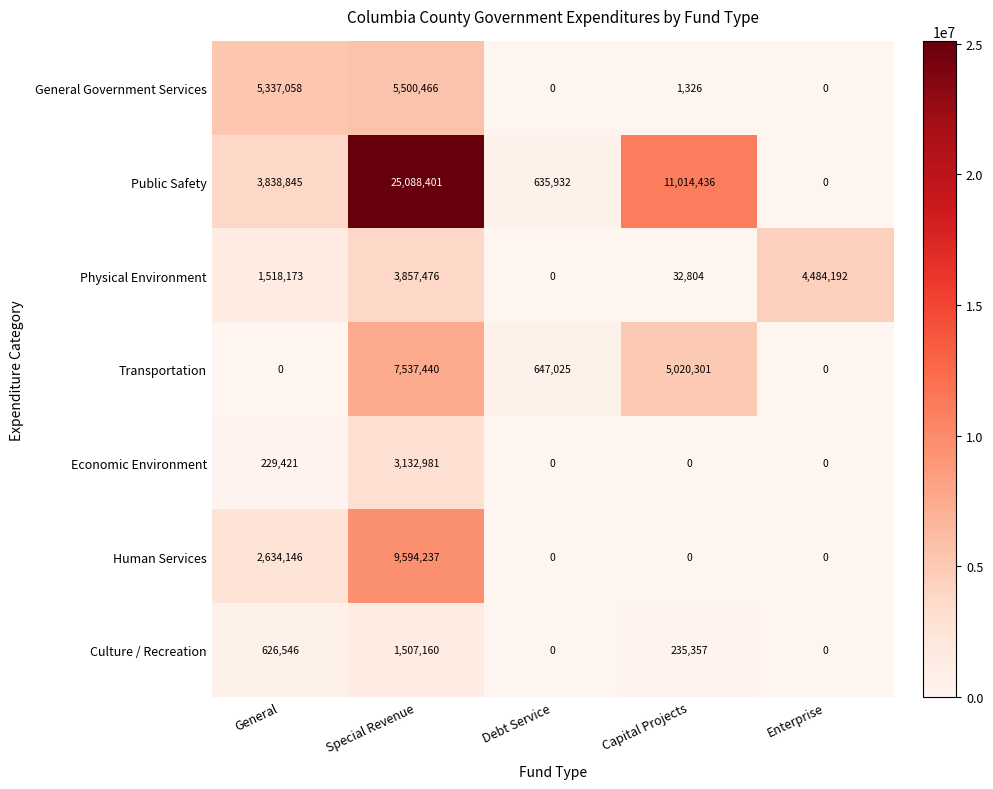

What is the maximum value shown in the chart?

25088401